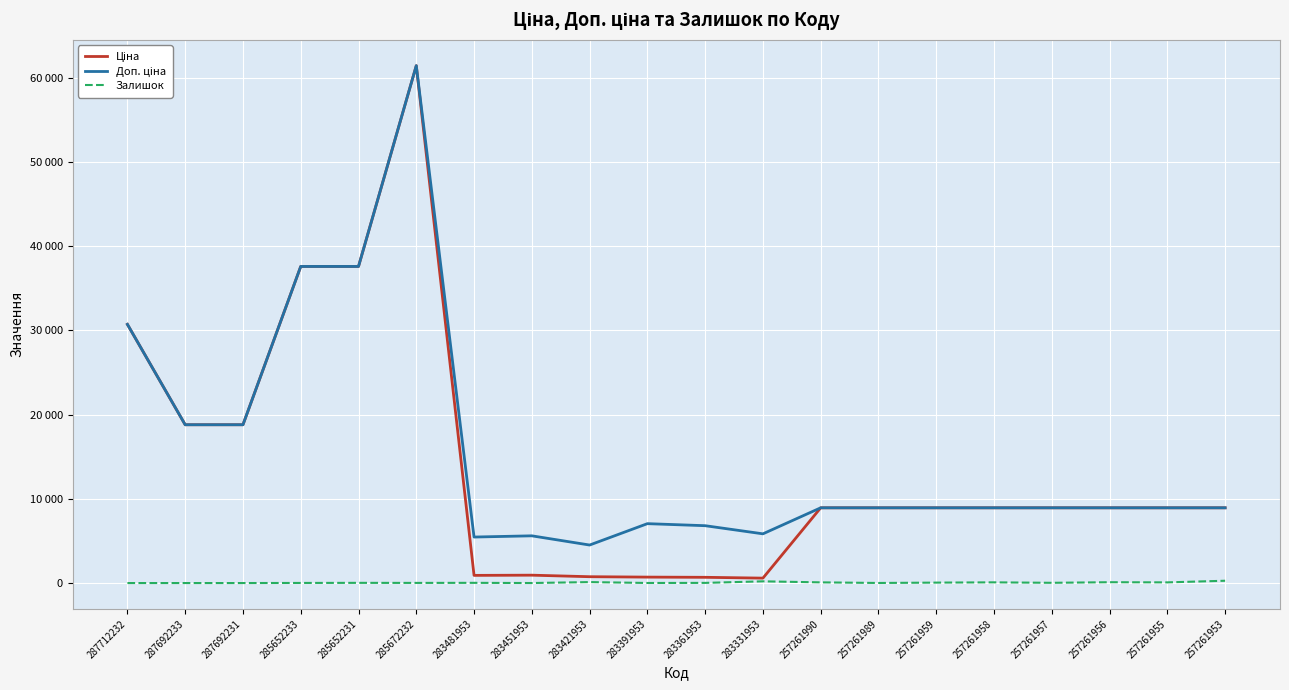

What is the total value across all series at 285672232?

122884.5